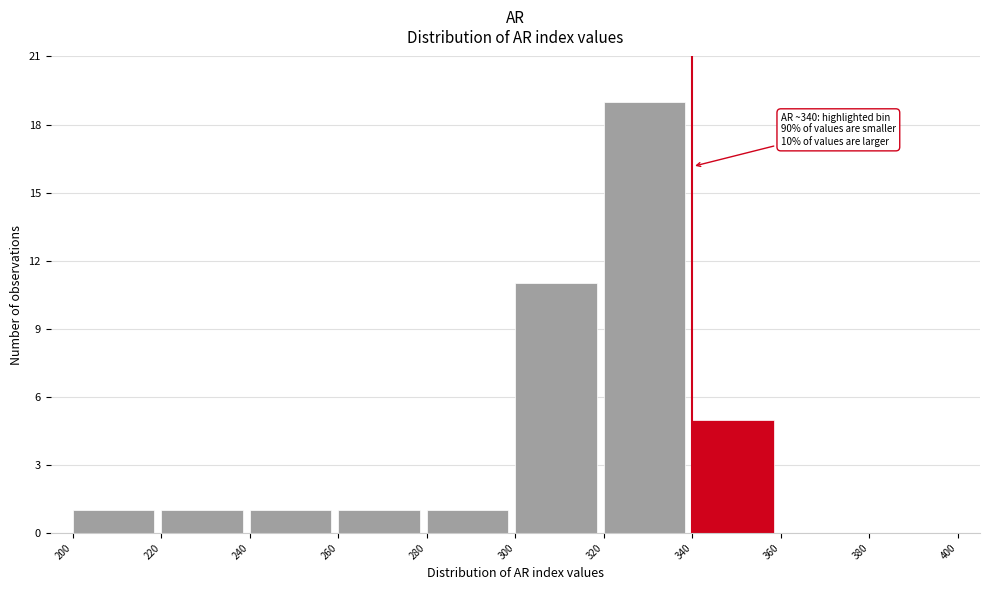

Which range on the x-axis has the tallest bar?

320 to 340